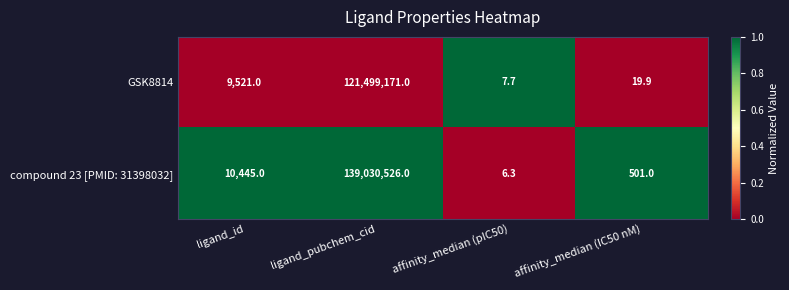

Which category has the lowest value across all series?

affinity_median (pIC50)